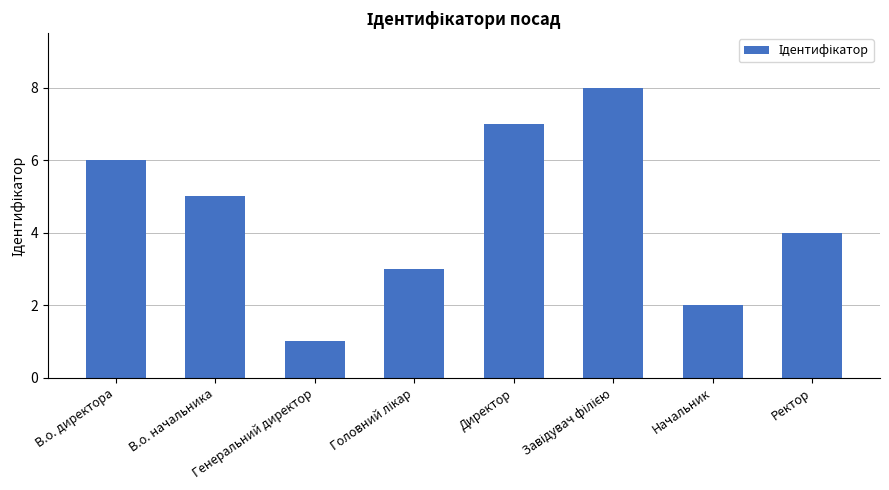

Are the bars grouped side by side (vs. stacked)?

No